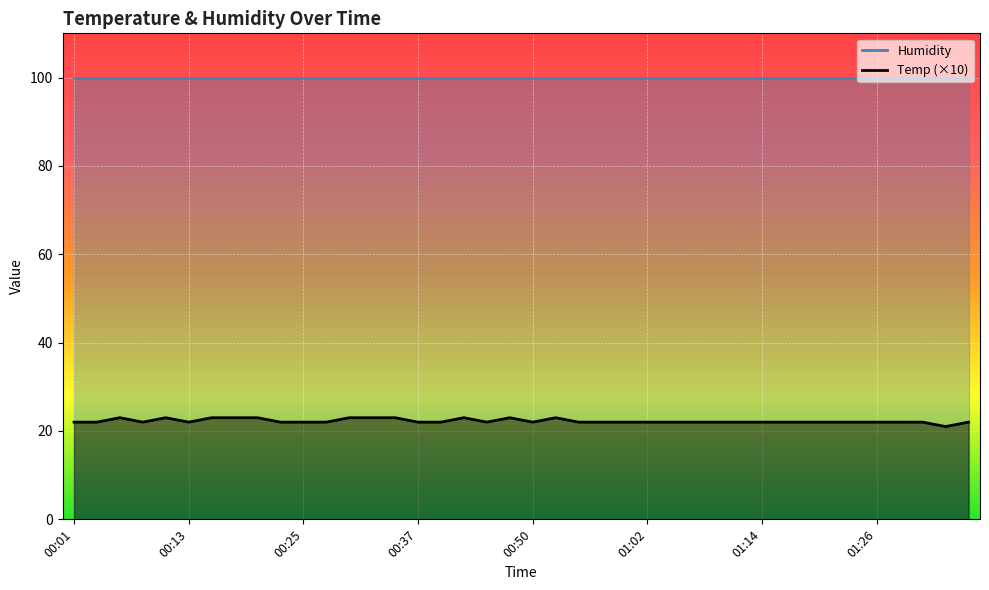

What is the approximate value at 00:37?

22